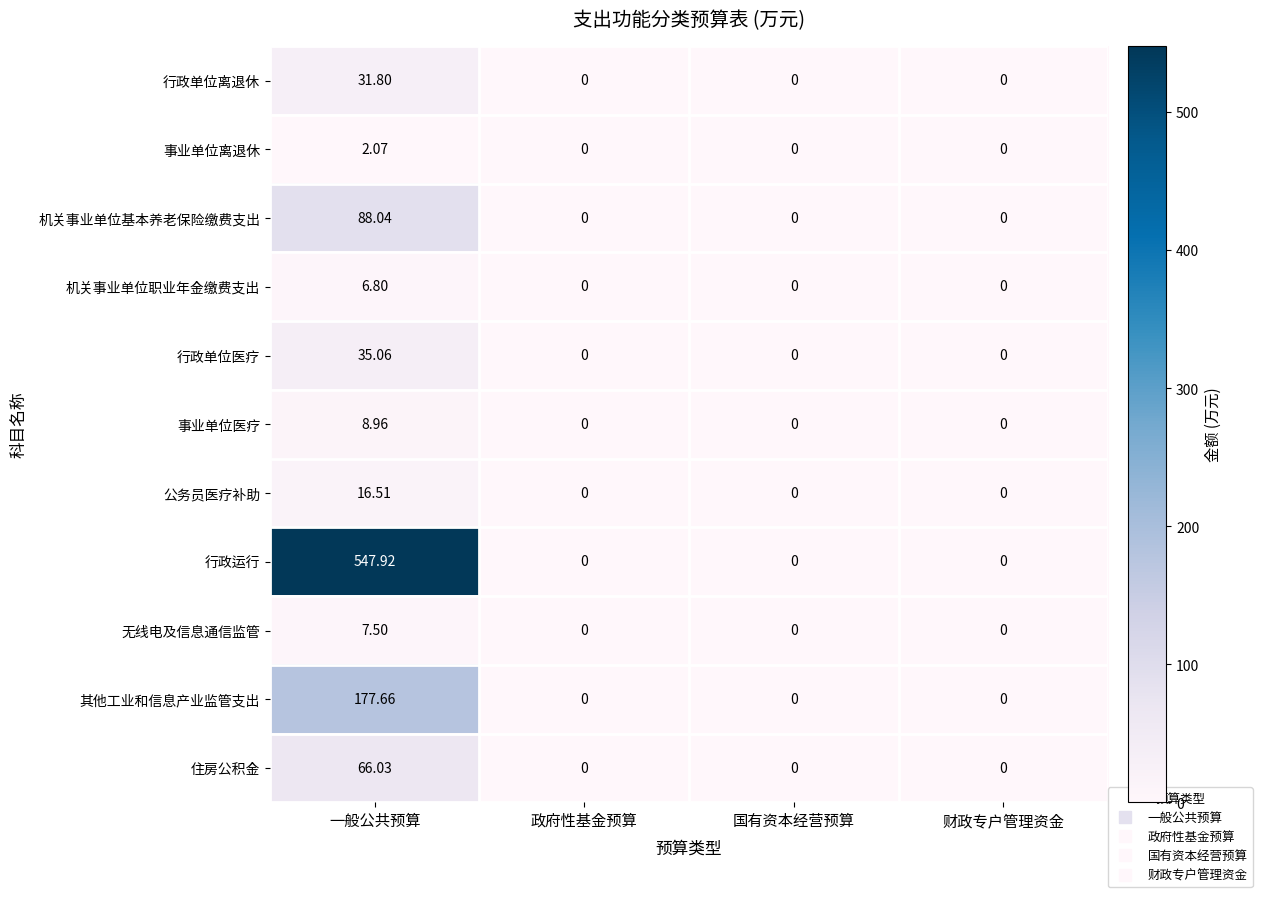

Which category has the highest value across all series?

一般公共预算